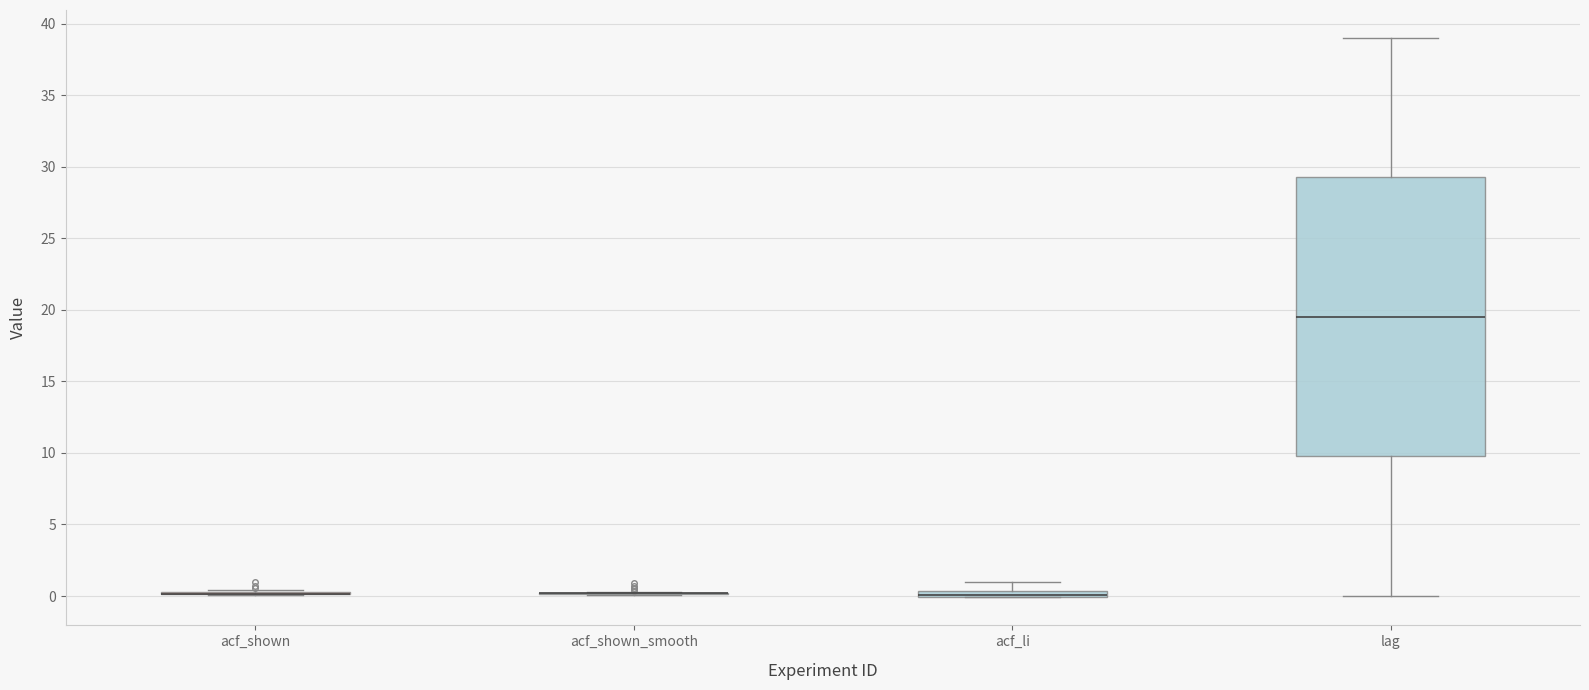

Which box is the tallest, from its lower edge to its upper edge?

lag